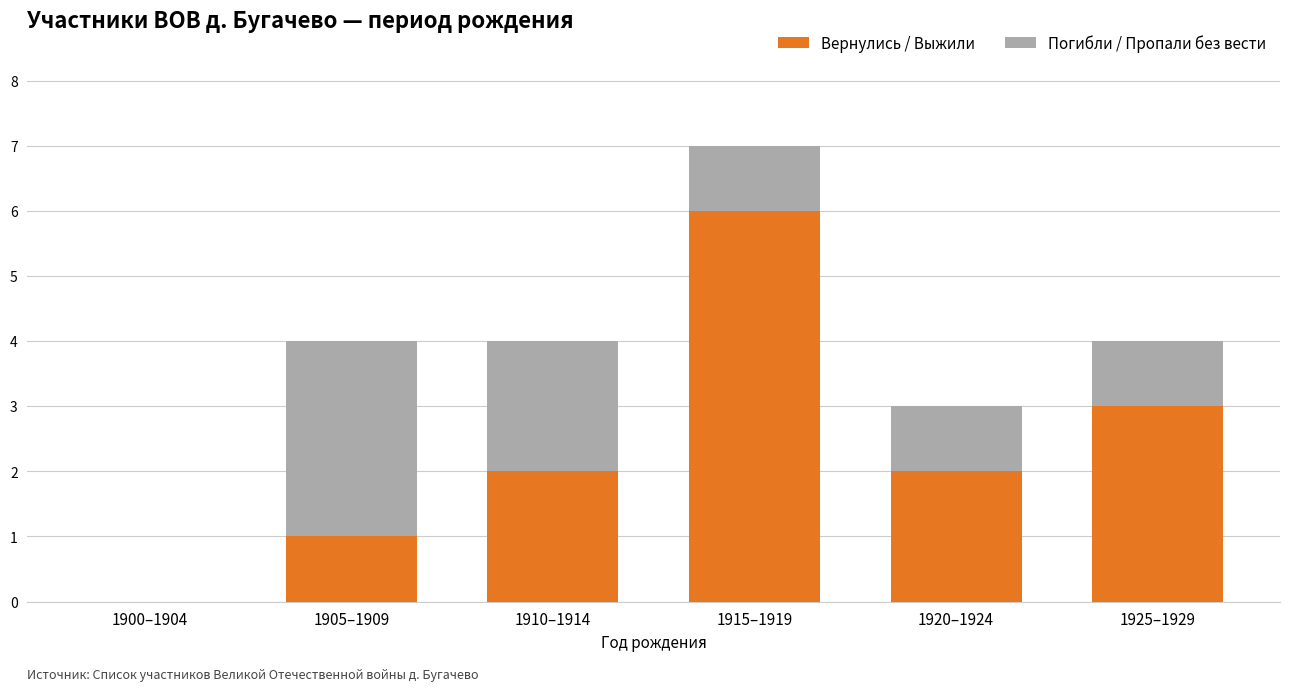

What is the total value across all series at 1905–1909?

4